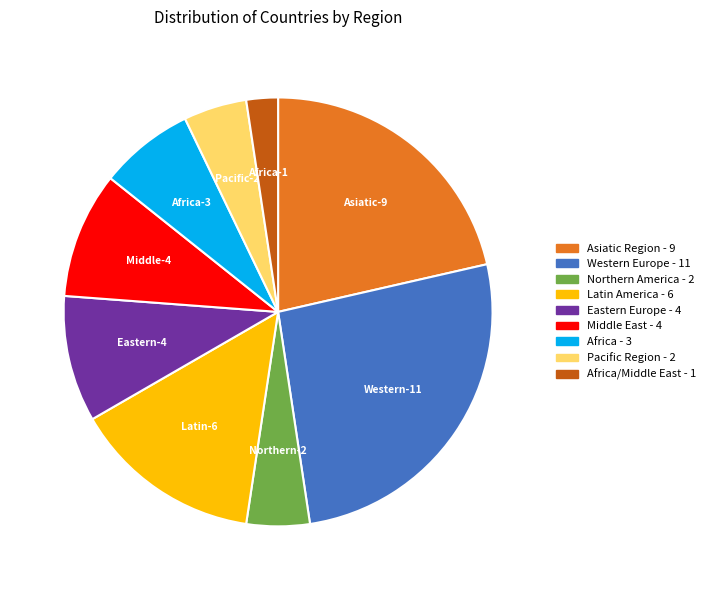

Does any single category account for the majority?

No